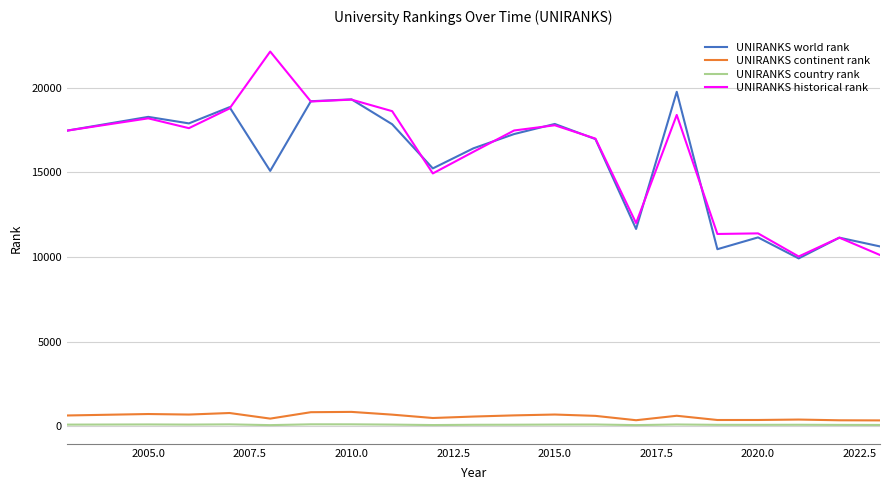

True or false: UNIRANKS country rank and UNIRANKS historical rank intersect in this chart.

False